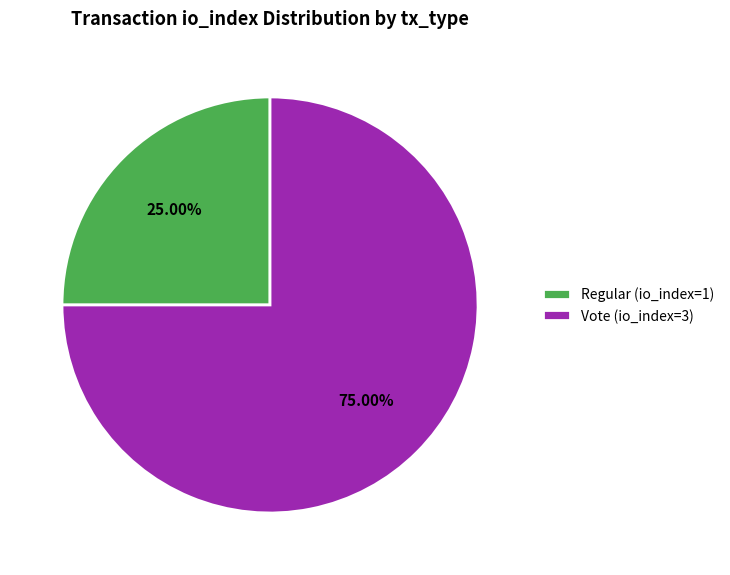

Between Regular (io_index=1) and Vote (io_index=3), which is larger?

Vote (io_index=3)